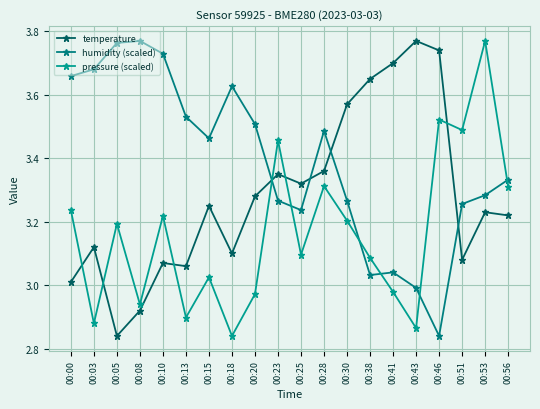

Which series changed the most between 00:23 and 00:43?

pressure (scaled)